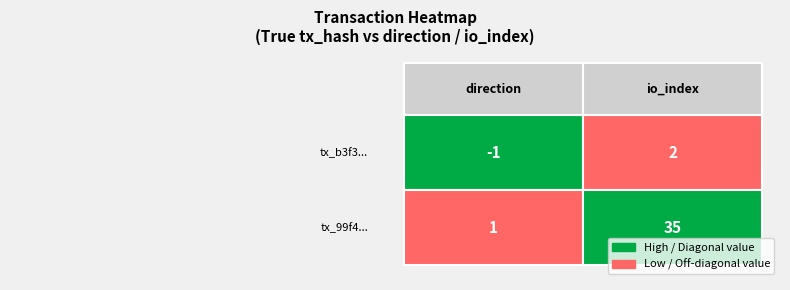

Which series has the widest spread of values?

99f4cb659f37770f1f564c9347961c4f4f1272d